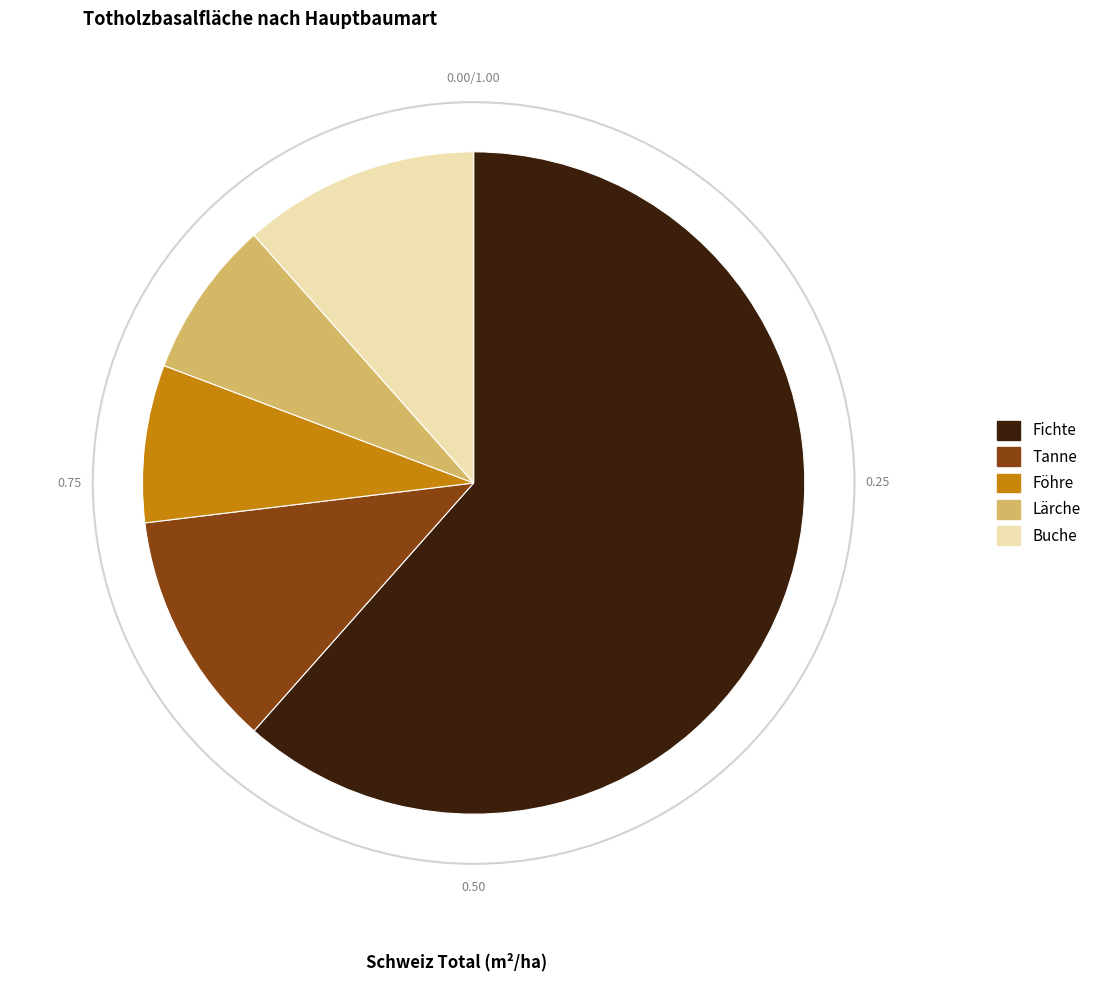

Is there any slice that represents more than half of the pie?

Yes